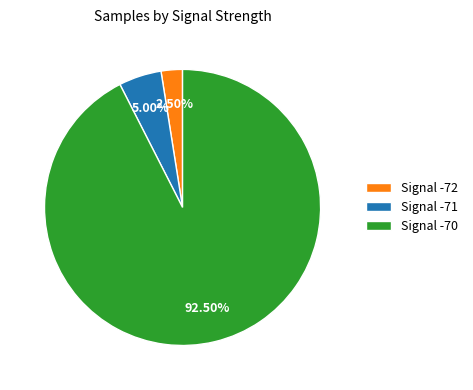

How many segments does this pie chart have?

3